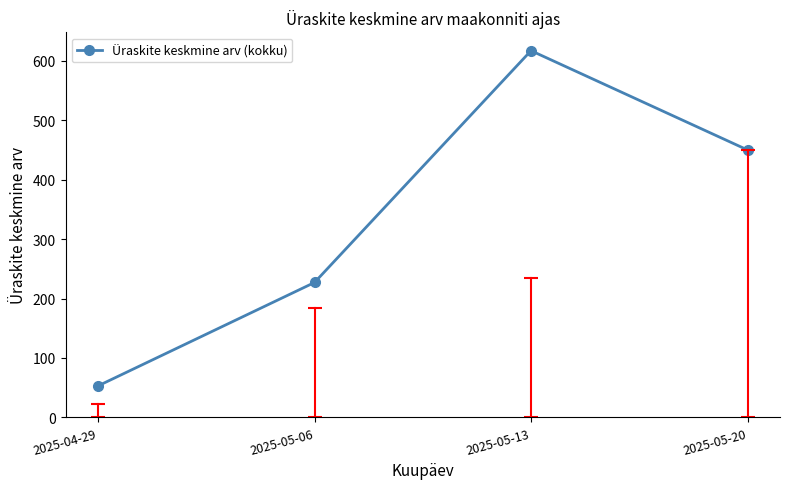

Reading right to left, extract all data points from this chart.

450	617	227	53